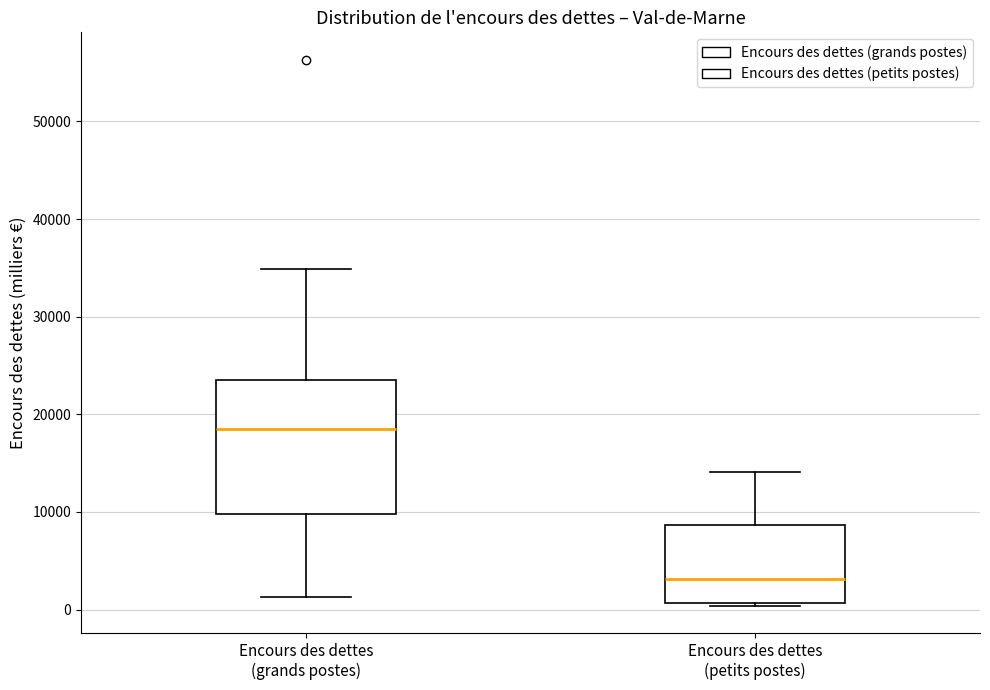

Comparing the boxes themselves (not the whiskers), which one is the tallest?

Encours des dettes (grands postes)